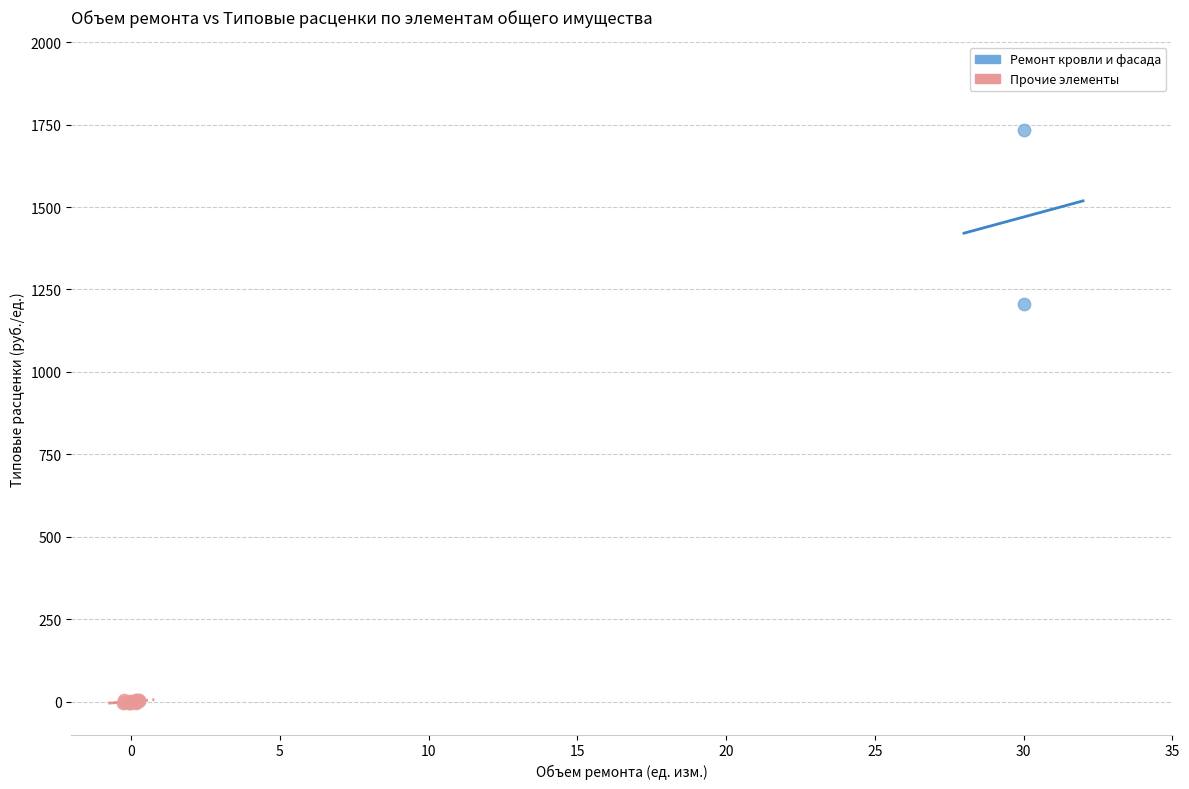

Which series reaches the maximum Y coordinate?

Ремонт кровли и фасада